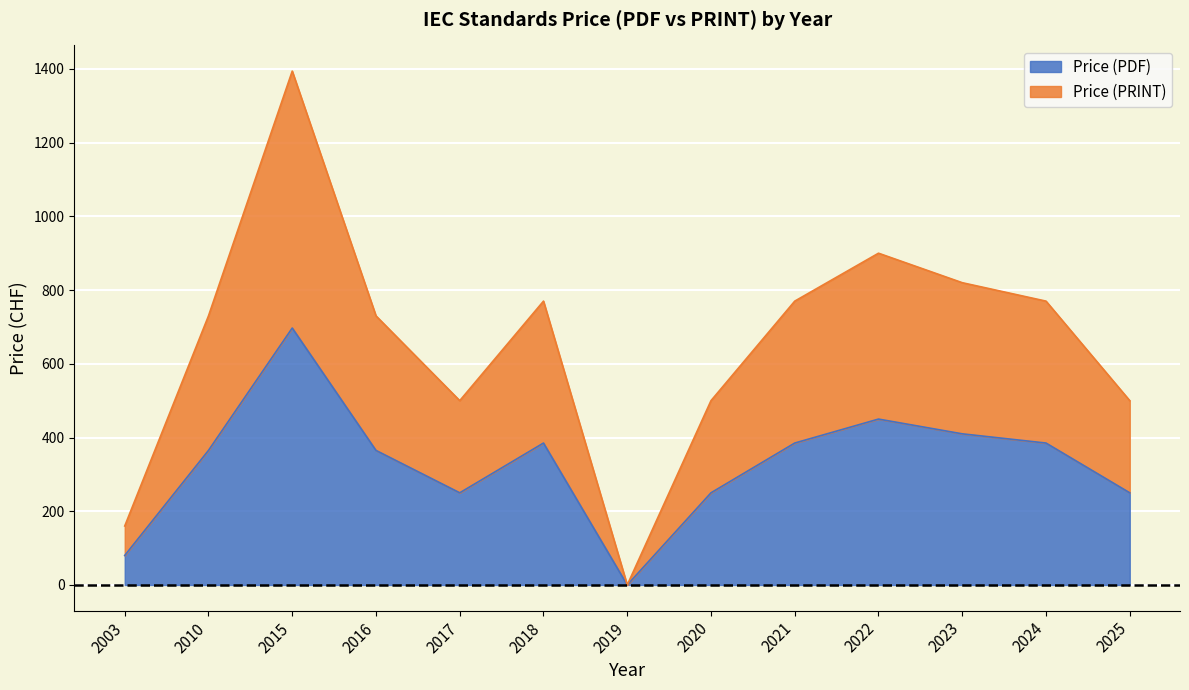

Which category has the lowest value in the Price (PRINT) series?

2019